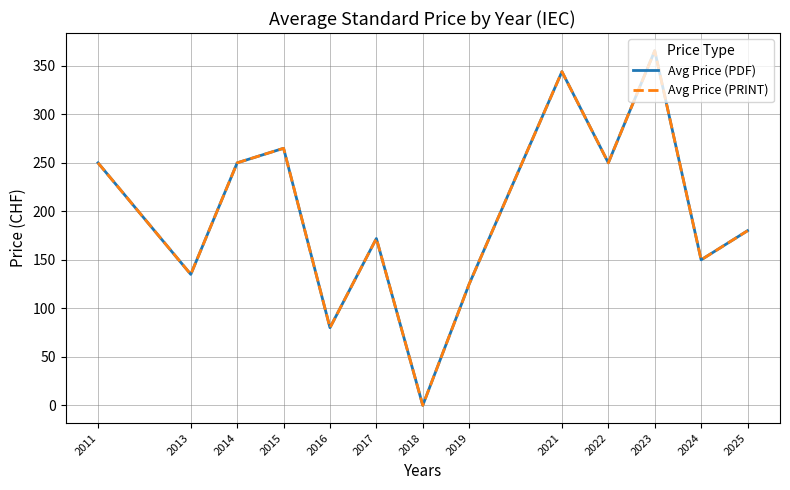

True or false: Avg Price (PRINT) and Avg Price (PDF) intersect in this chart.

False